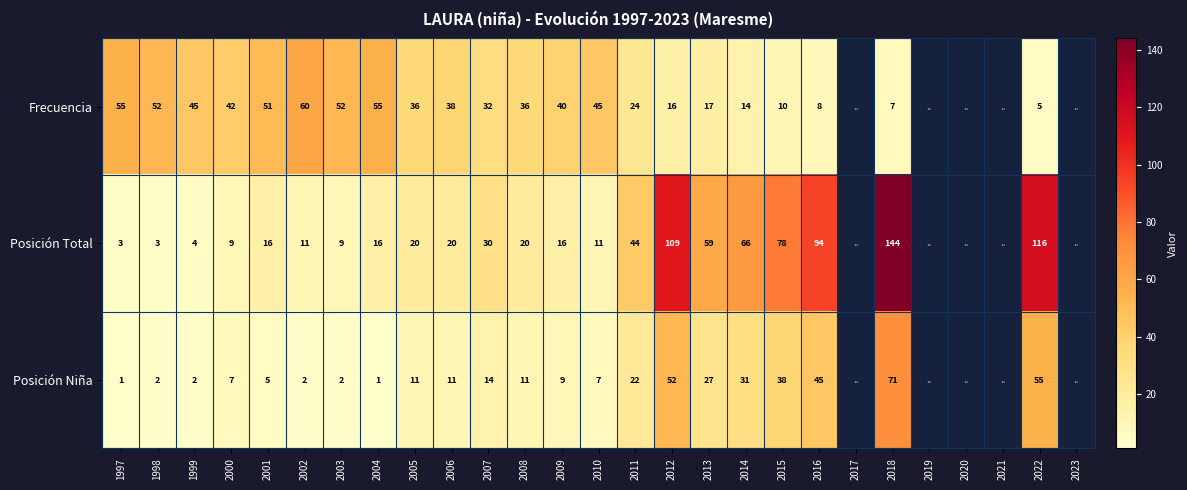

What is the sum of the Frecuencia values at 2008 and 2013?

53